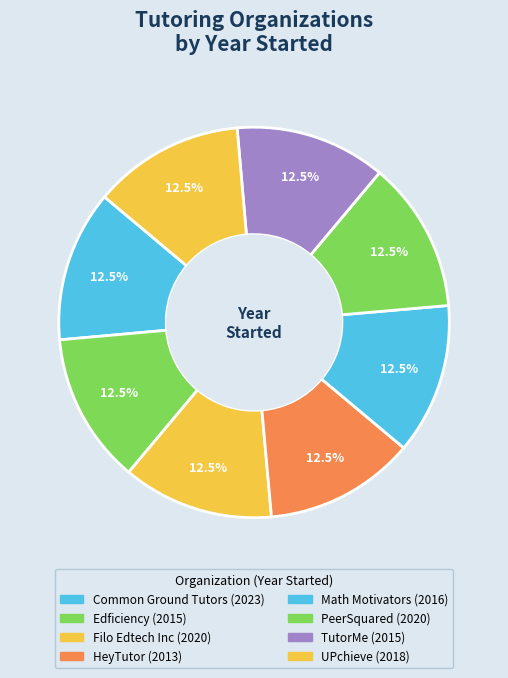

Count the number of slices in the pie.

8